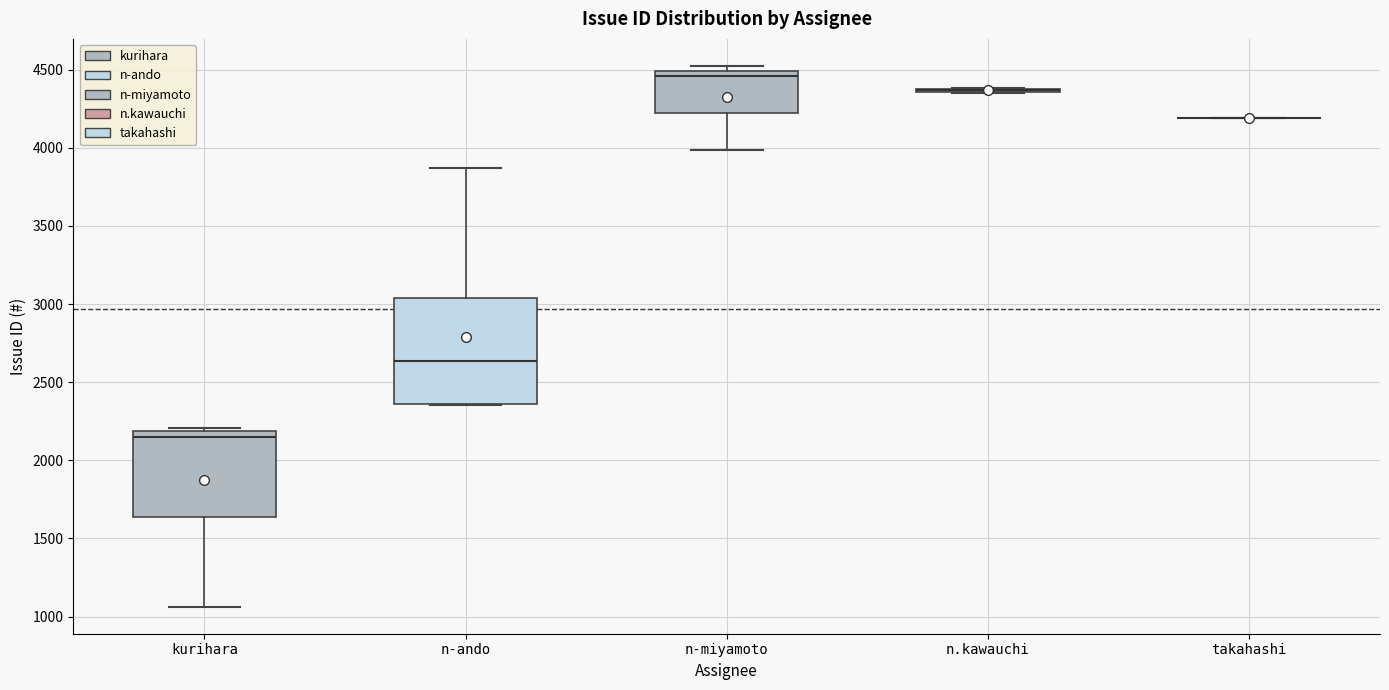

Reading left to right, transcribe this box plot: for each box, give where its median line is, the range the box spans, and where its two whiskers end, as read against the y-axis. The values are not printed on the chart, so give them approximately, as read against the axis.

kurihara: median 2150, box 1650 to 2200, whiskers 1050 to 2200 (just above the box's upper edge)
n-ando: median 2650, box 2350 to 3050, whiskers 2350 to 3850
n-miyamoto: median 4450, box 4200 to 4500, whiskers 4000 to 4500 (just above the box's upper edge)
n.kawauchi: box collapsed to a line at 4350, whiskers 4350 to 4400
takahashi: box collapsed to a line at 4200, whiskers 4200 to 4200